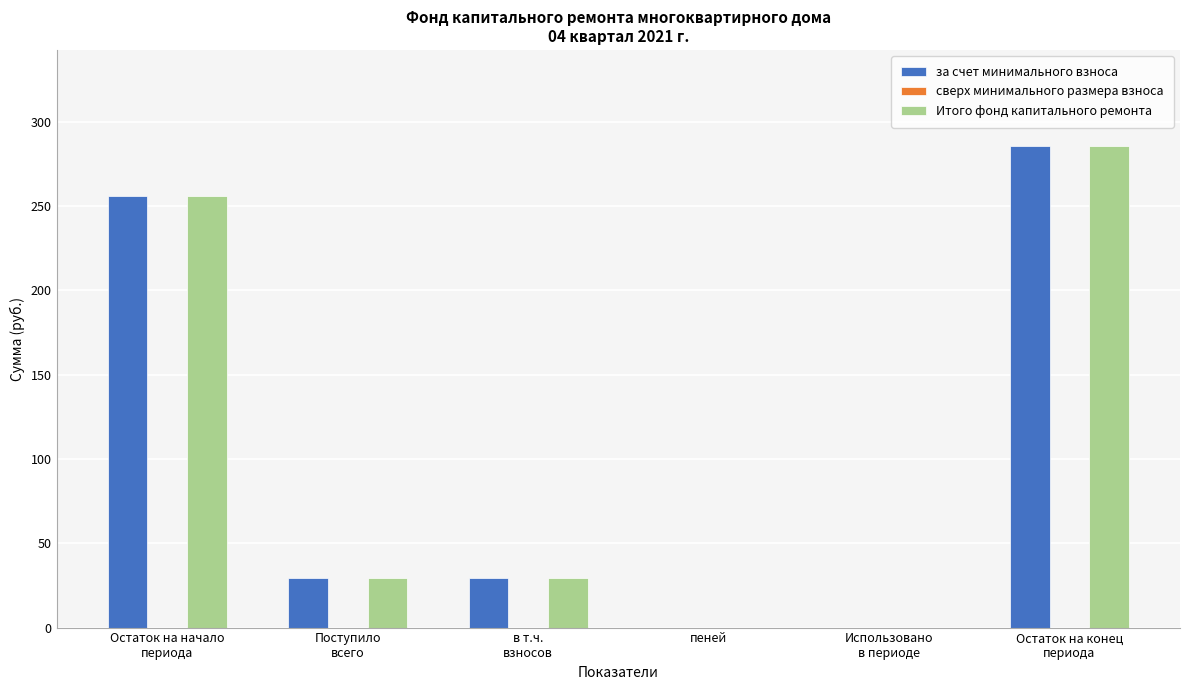

What is the maximum value shown in the chart?

285.4